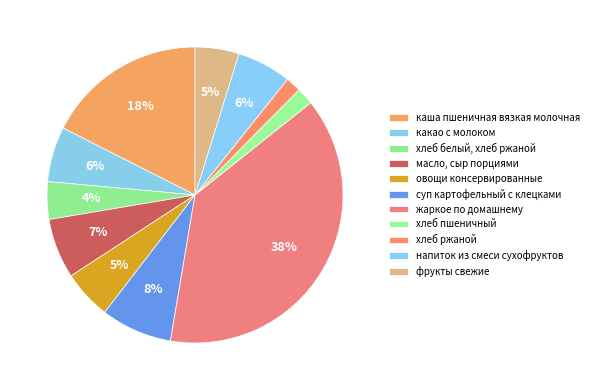

Does any single category account for the majority?

No